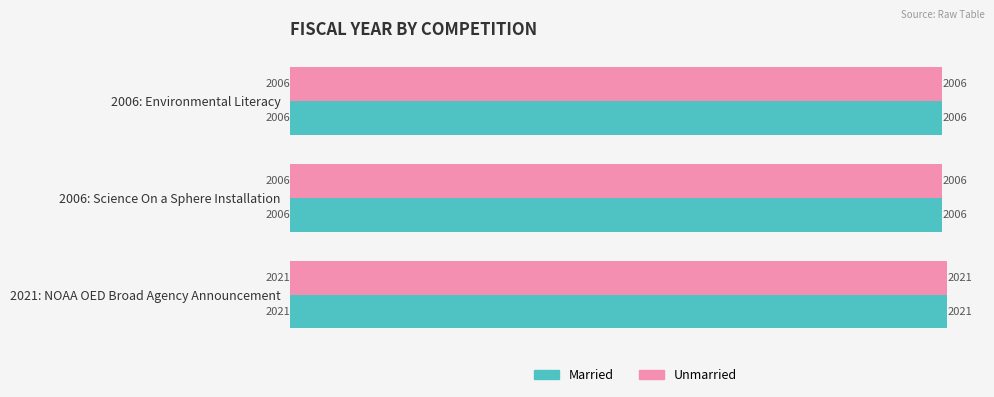

How many values in the Married series exceed 2006?

1